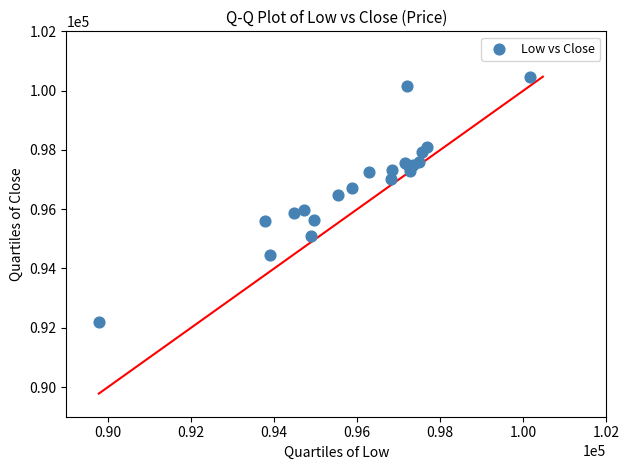

What Y value in the scatter plot is closest to 96340?

96470